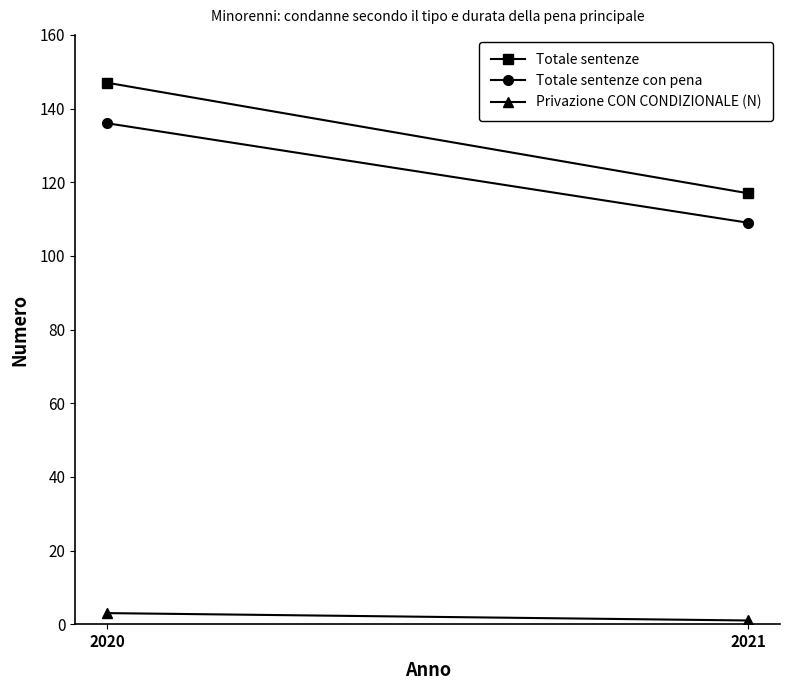

What is the sum of all Totale sentenze con pena values?

245